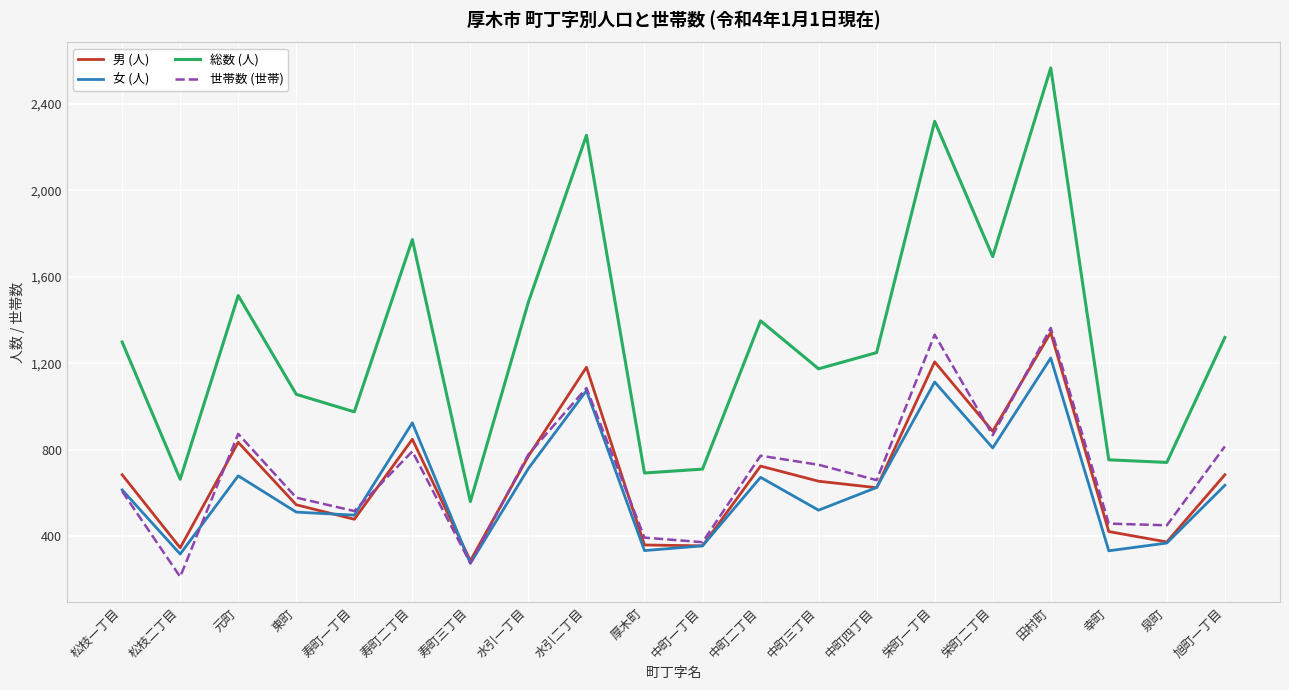

Which label corresponds to the largest value in the chart?

田村町